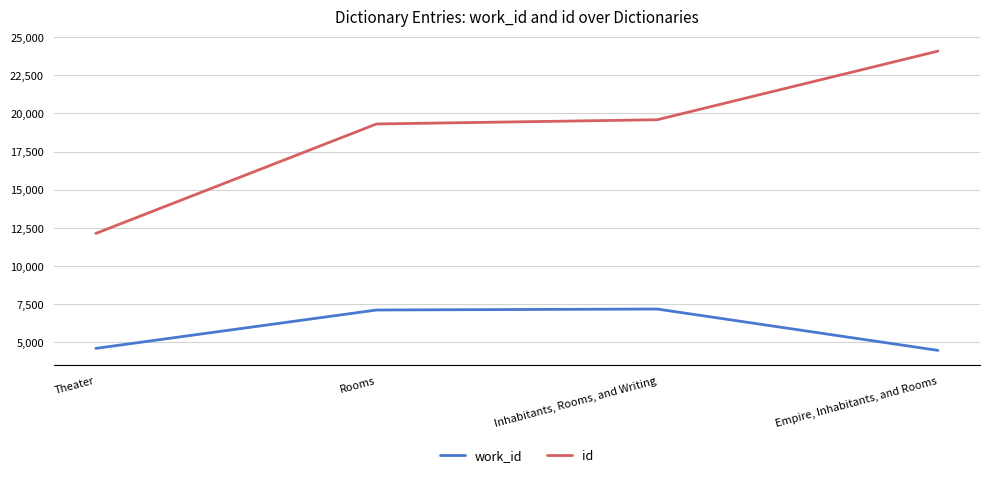

Which series has the widest spread of values?

id